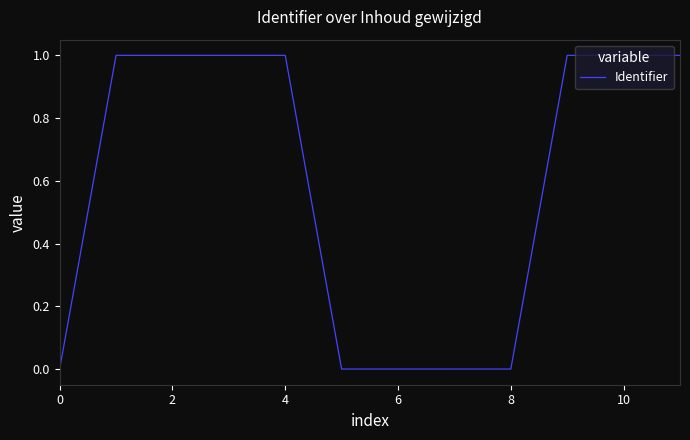

What is the greatest value displayed?

1.0